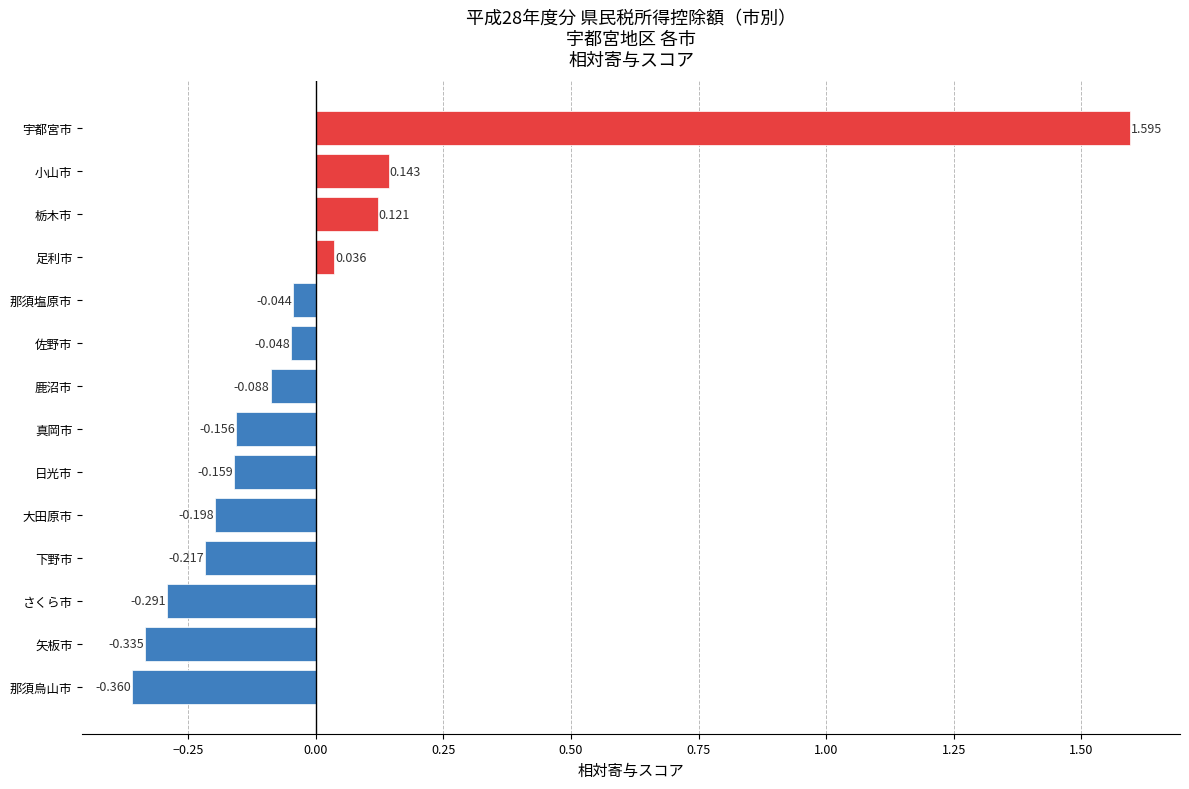

At which category does the chart reach its minimum across all series?

那須烏山市